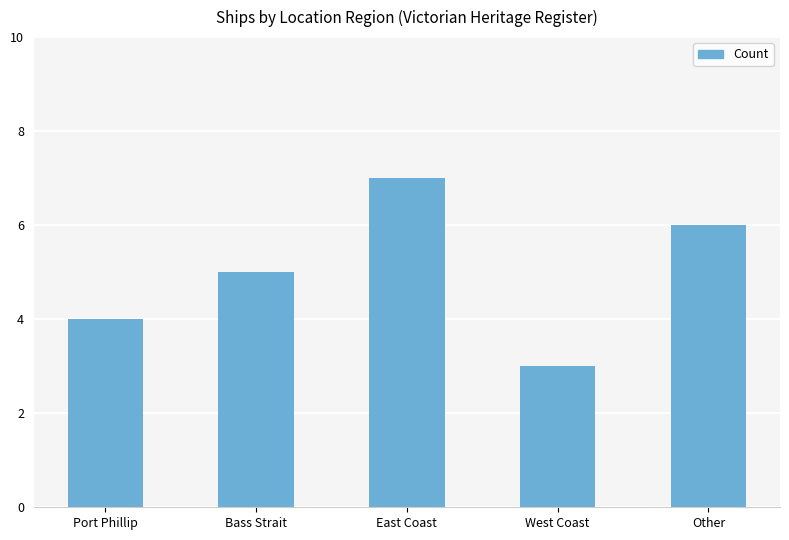

List the labels in order of value, largest first.

East Coast, Other, Bass Strait, Port Phillip, West Coast